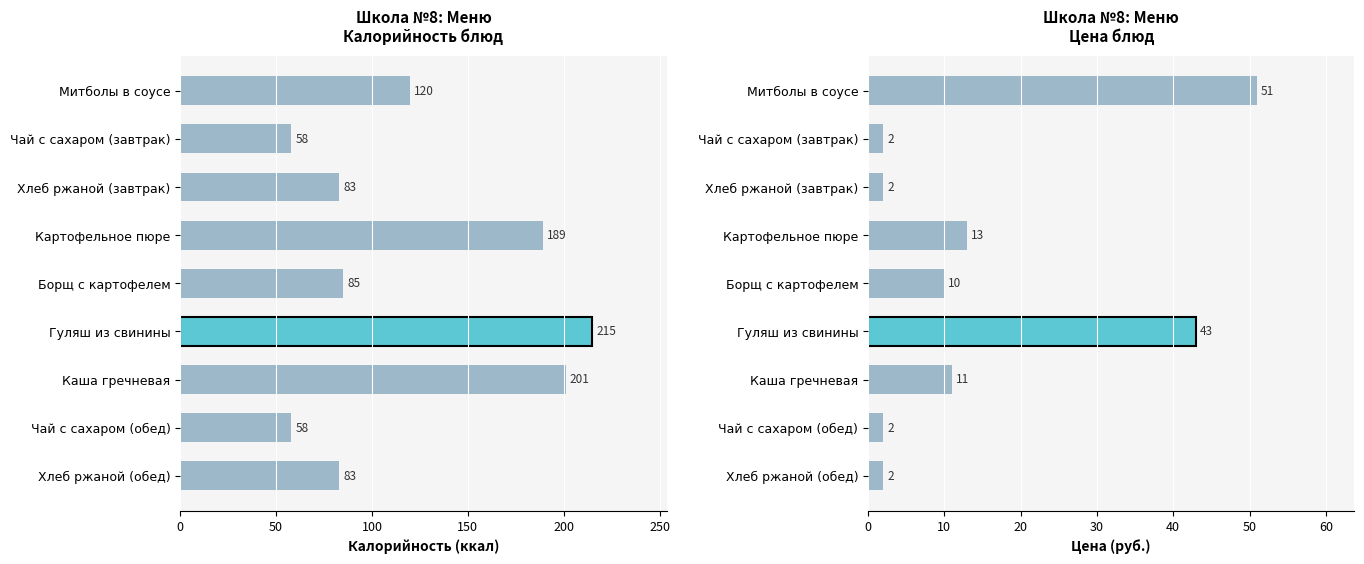

List the series in order of their overall mean, lowest first.

Цена, Калорийность